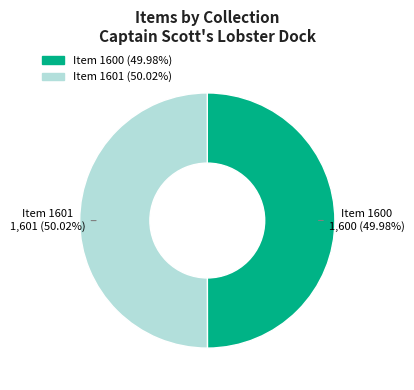

Is there any slice that represents more than half of the pie?

Yes